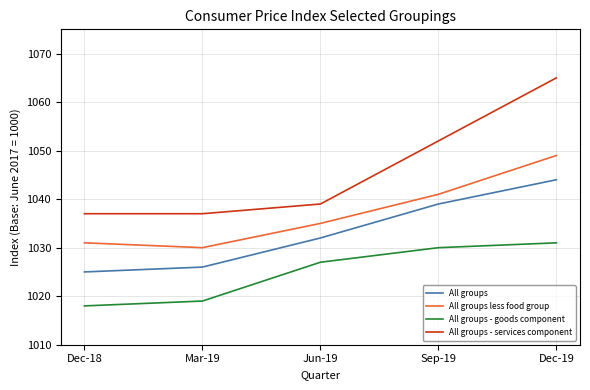

Rank the series by their maximum value, from highest to lowest.

All groups - services component, All groups less food group, All groups, All groups - goods component